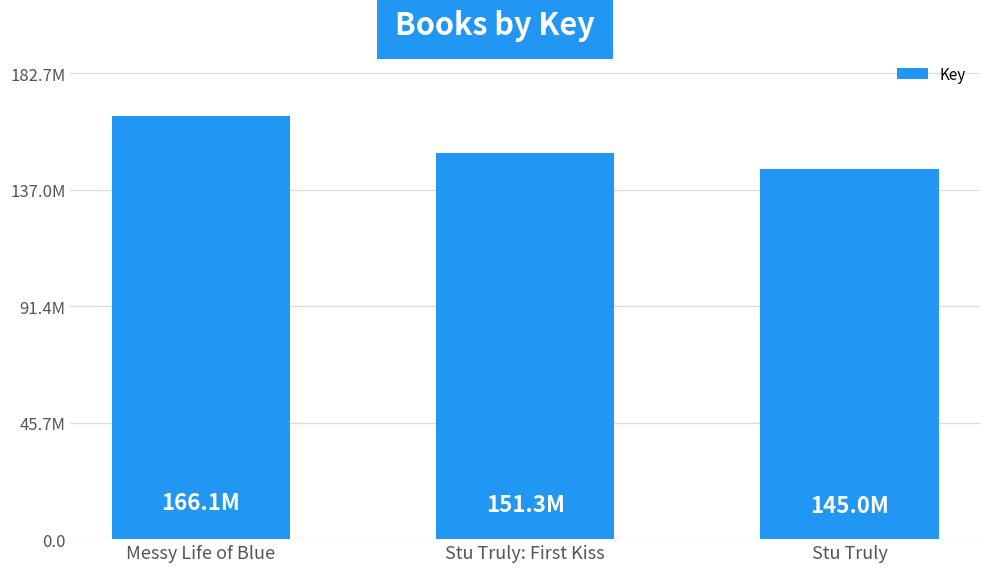

What is the difference between the maximum and second lowest values?

14816804